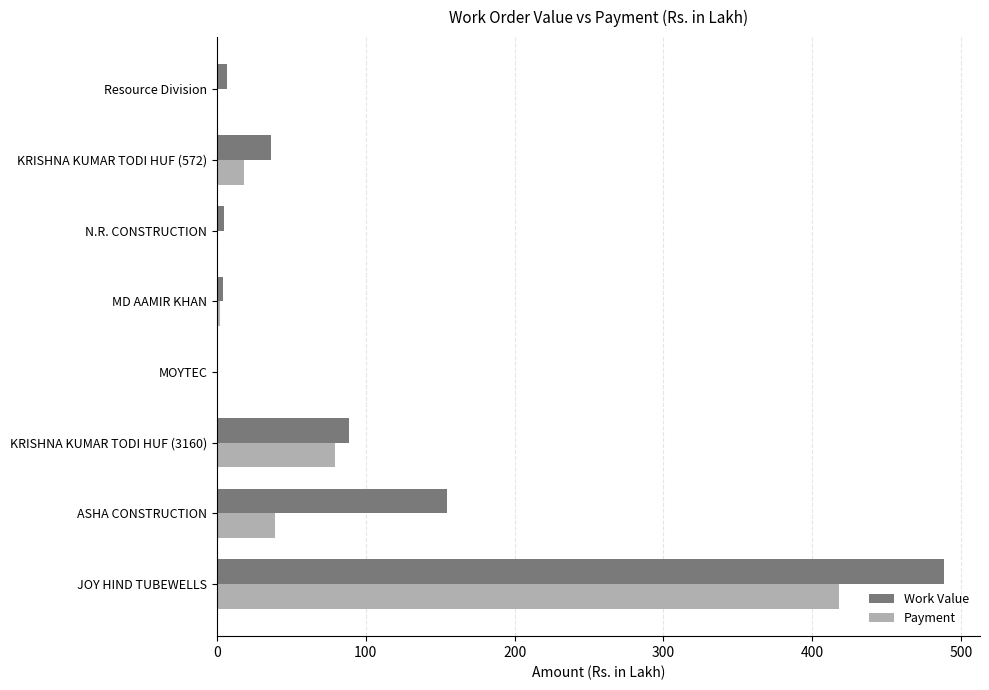

How many distinct data groups are displayed?

2